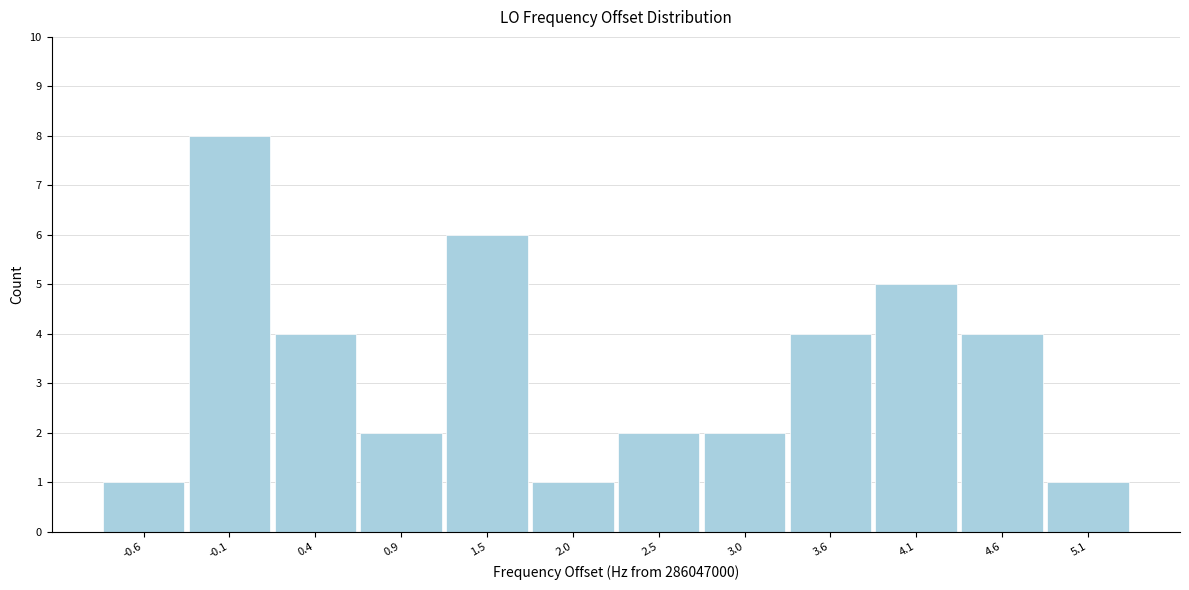

Reading left to right, transcribe this chart: for each bar, give the range it covers on the x-axis and its height. Neither the bar edges nor the heights are printed on the chart, so give them approximately, as read against the axes.

-0.9 to -0.4: 1
-0.4 to 0.2: 8
0.2 to 0.7: 4
0.7 to 1.2: 2
1.2 to 1.7: 6
1.7 to 2.3: 1
2.3 to 2.8: 2
2.8 to 3.3: 2
3.3 to 3.8: 4
3.8 to 4.3: 5
4.3 to 4.9: 4
4.9 to 5.4: 1